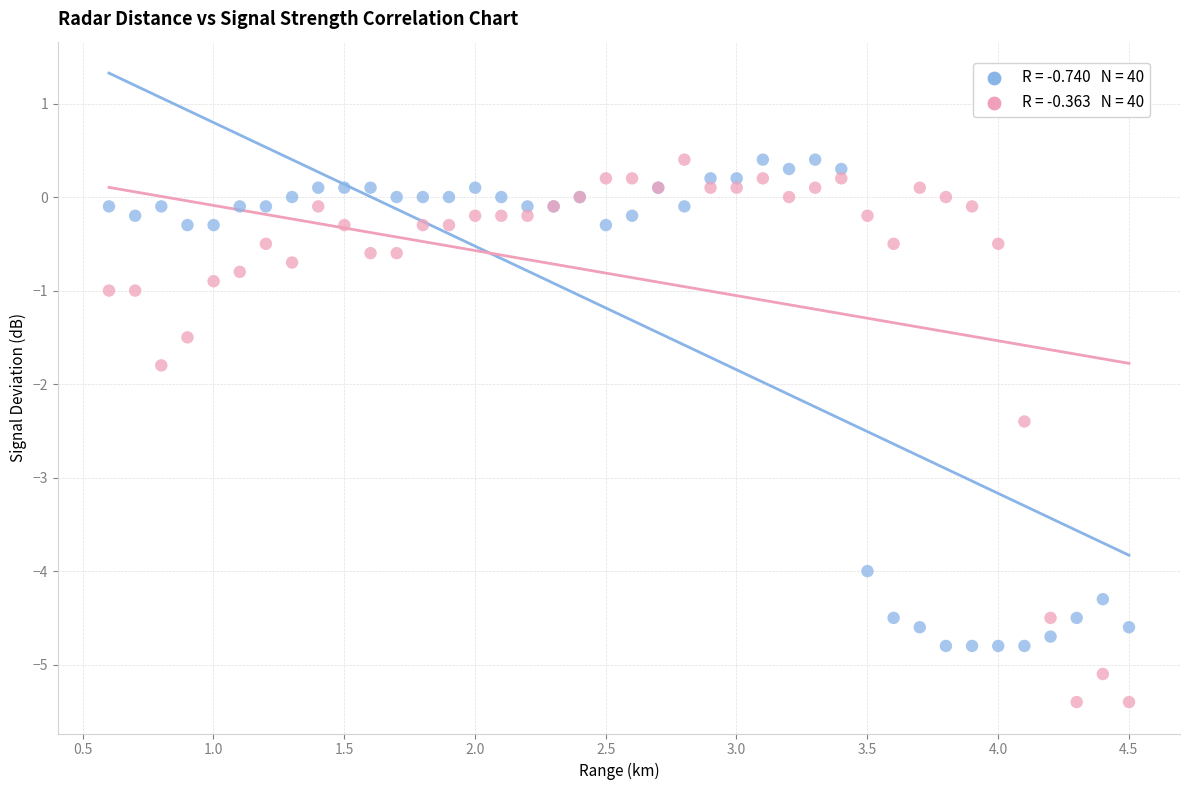

Across all series, what Y value is closest to -2?

-1.8